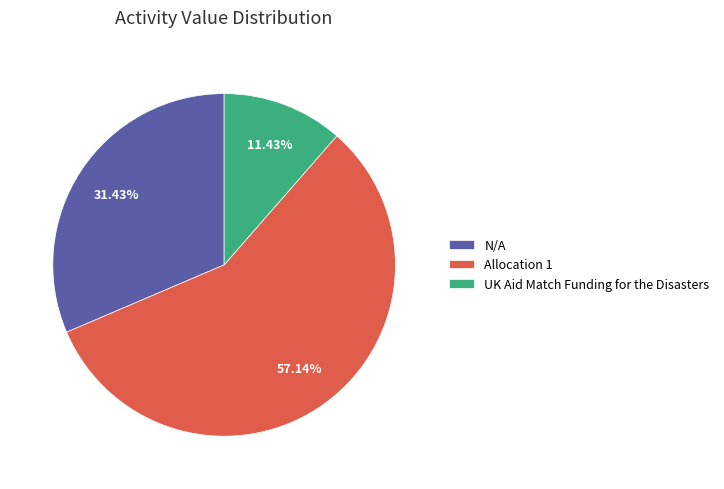

Between UK Aid Match Funding for the Disasters and Allocation 1, which is larger?

Allocation 1